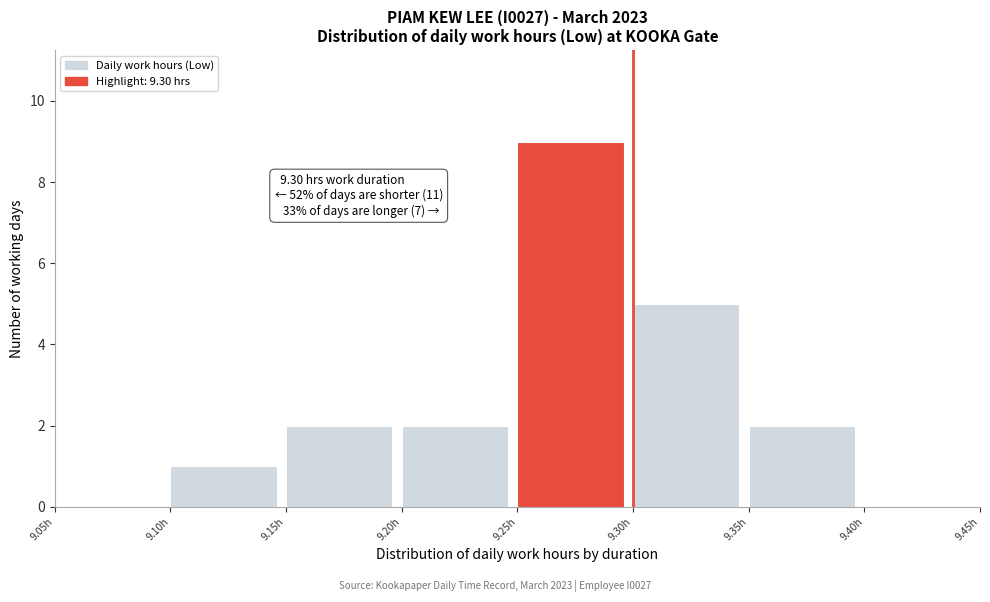

Which range on the x-axis has the tallest bar?

9.25 to 9.30